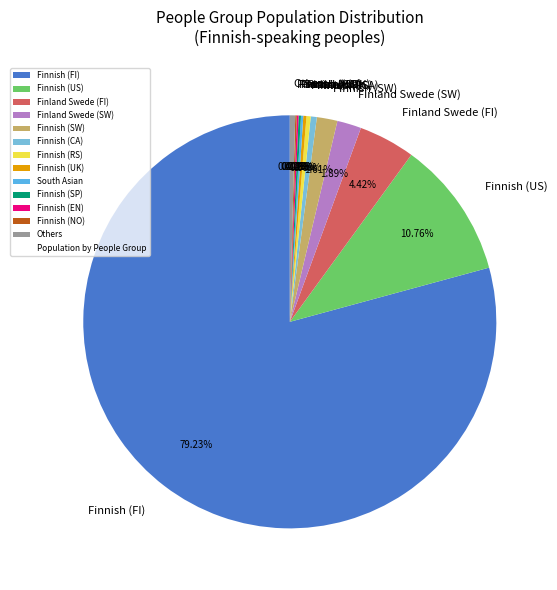

Is there a majority slice in this chart?

Yes